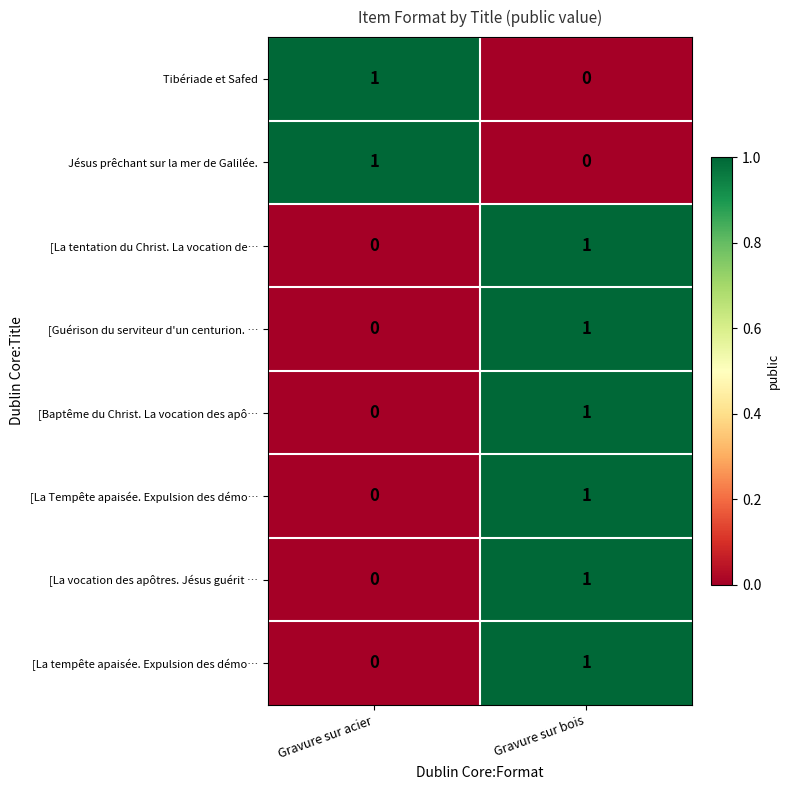

Which category has the lowest value in the Jésus prêchant sur la mer de Galilée. series?

Gravure sur bois